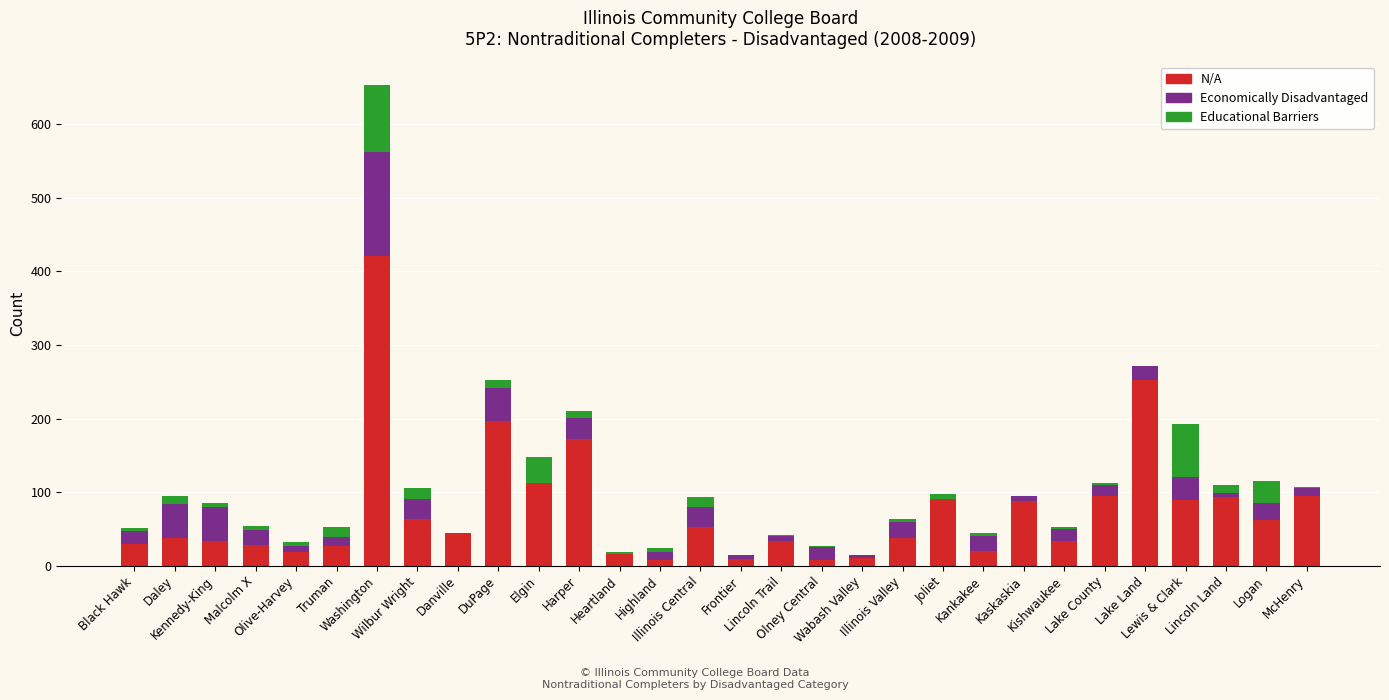

What is the maximum value for N/A?

421